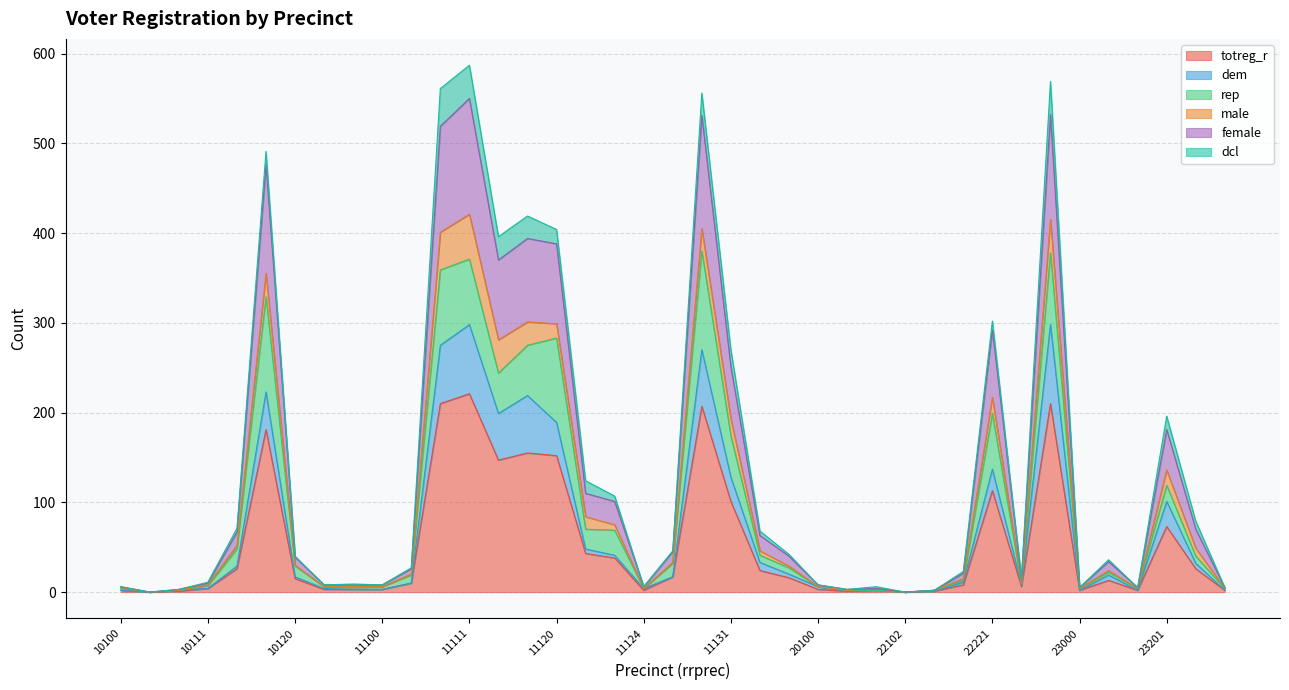

What are all the series names shown in the legend?

totreg_r, dem, rep, male, female, dcl